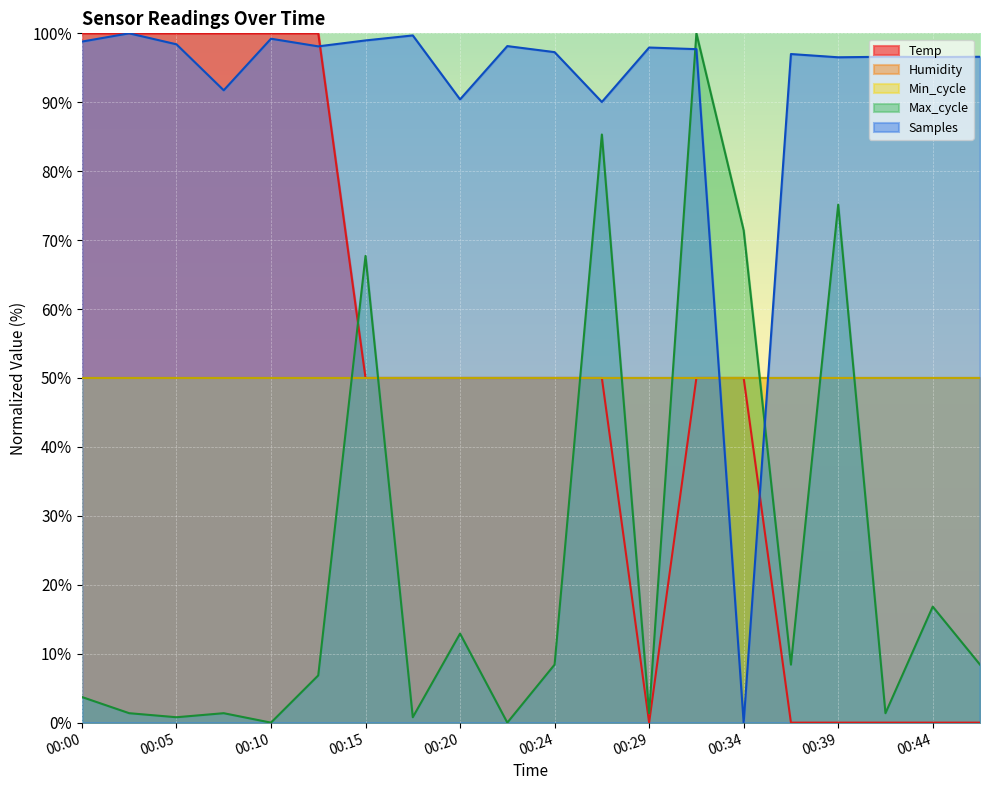

True or false: Temp has a value of 43.1 at 00:00.

False